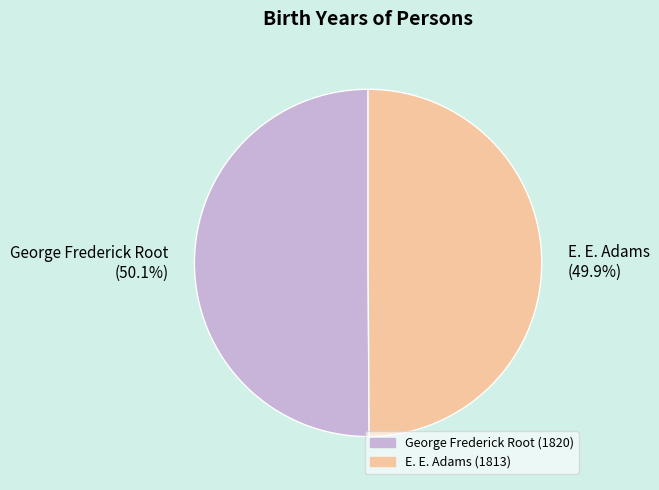

Count the number of slices in the pie.

2